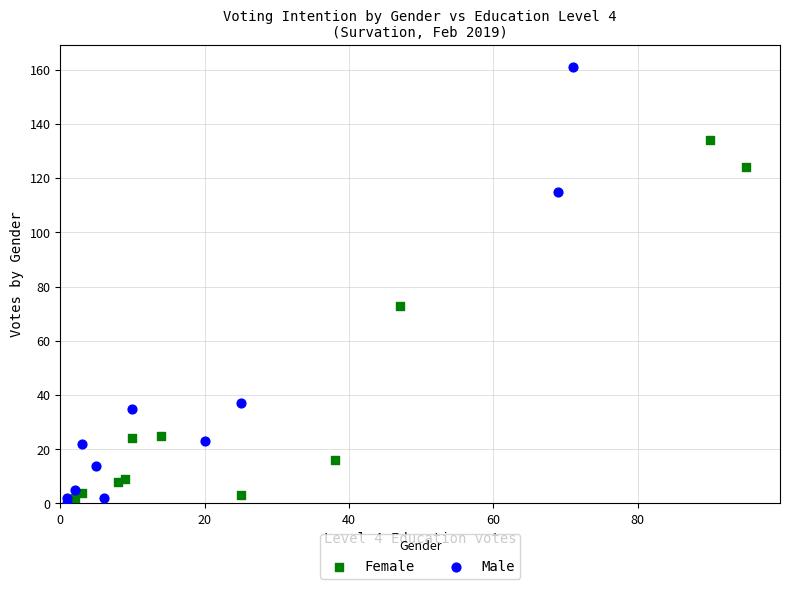

Which series reaches the maximum Y coordinate?

Male